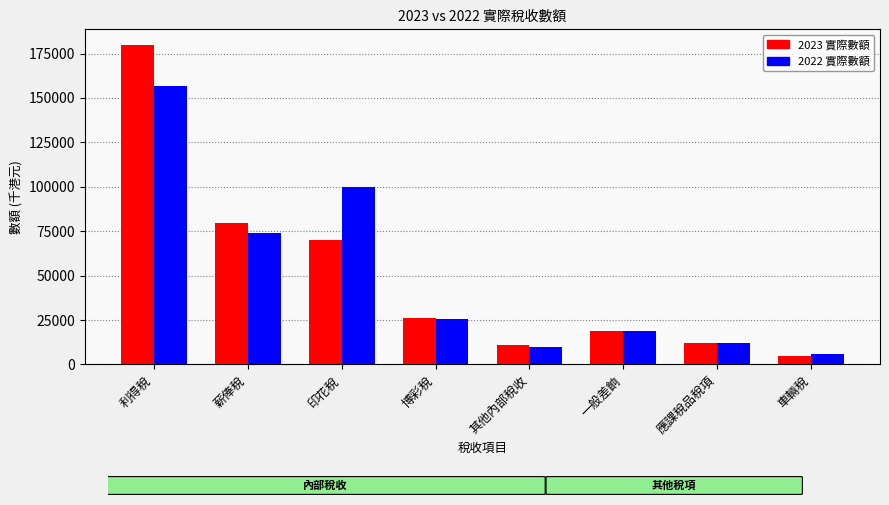

Is the value of 2022 實際數額 at 利得稅 greater than the value of 2023 實際數額 at 應課稅品稅項?

Yes